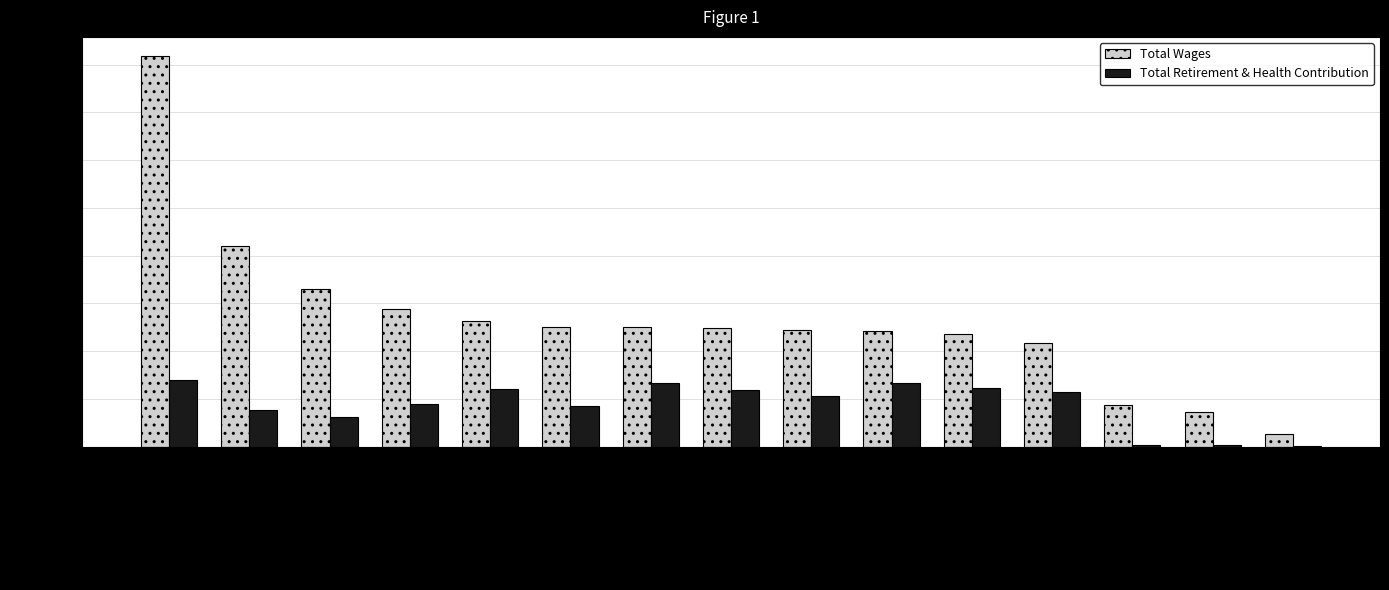

Reading left to right, list all the values displayed in this chart.

Total Wages: Assoc.Supt-Admin.Ser=163487	Dir. Fiscal Services=84105	Conf/Adm Secretary-A=66029	Payroll Technician=57712	Sr. Payroll Clerk=52648	Sr. Acct Clerk=50028	Sr. Payroll Clerk=49990	Sr. Acct Clerk=49528	Warehse/Delv Lead=48744	Sr. Acct Clerk=48284	Reprographics Tech I=47194	Risk Management Tech=43475	Intr.Purch.Clerk - 3=17469	Warehse/Delv Worker=14628	Student Helper 2 Hrs=5214
Total Retirement & Health Contribution: Assoc.Supt-Admin.Ser=28068	Dir. Fiscal Services=15372	Conf/Adm Secretary-A=12379	Payroll Technician=18041	Sr. Payroll Clerk=24187	Sr. Acct Clerk=17203	Sr. Payroll Clerk=26728	Sr. Acct Clerk=23873	Warehse/Delv Lead=21216	Sr. Acct Clerk=26594	Reprographics Tech I=24527	Risk Management Tech=22779	Intr.Purch.Clerk - 3=655	Warehse/Delv Worker=549	Student Helper 2 Hrs=196